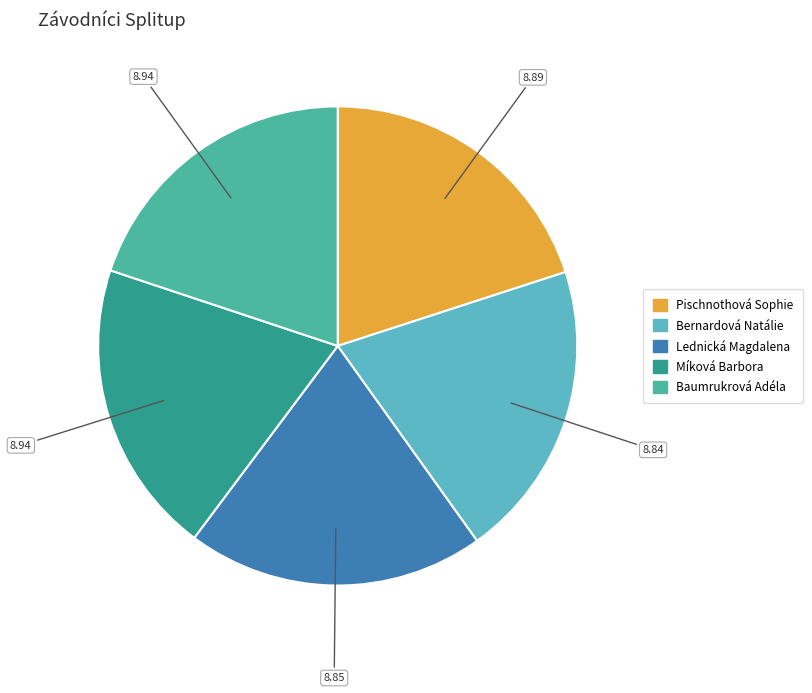

Rank the categories by value from highest to lowest.

Míková Barbora, Baumrukrová Adéla, Pischnothová Sophie, Lednická Magdalena, Bernardová Natálie